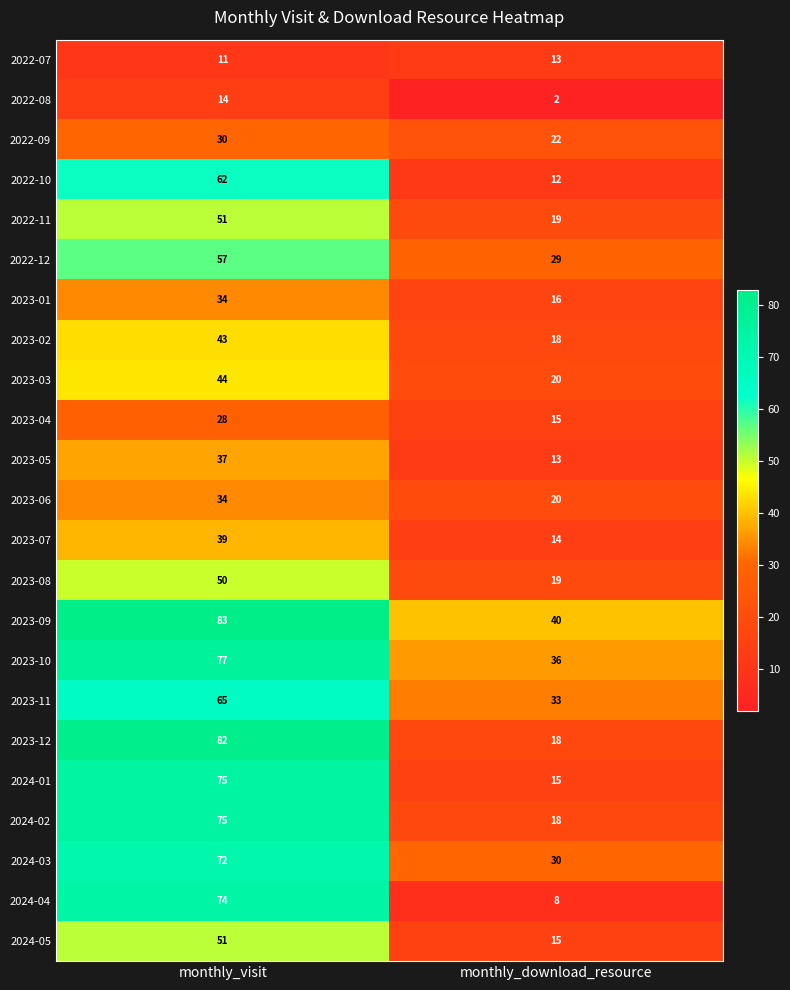

Rank the categories by 2022-08 value from lowest to highest.

monthly_download_resource, monthly_visit